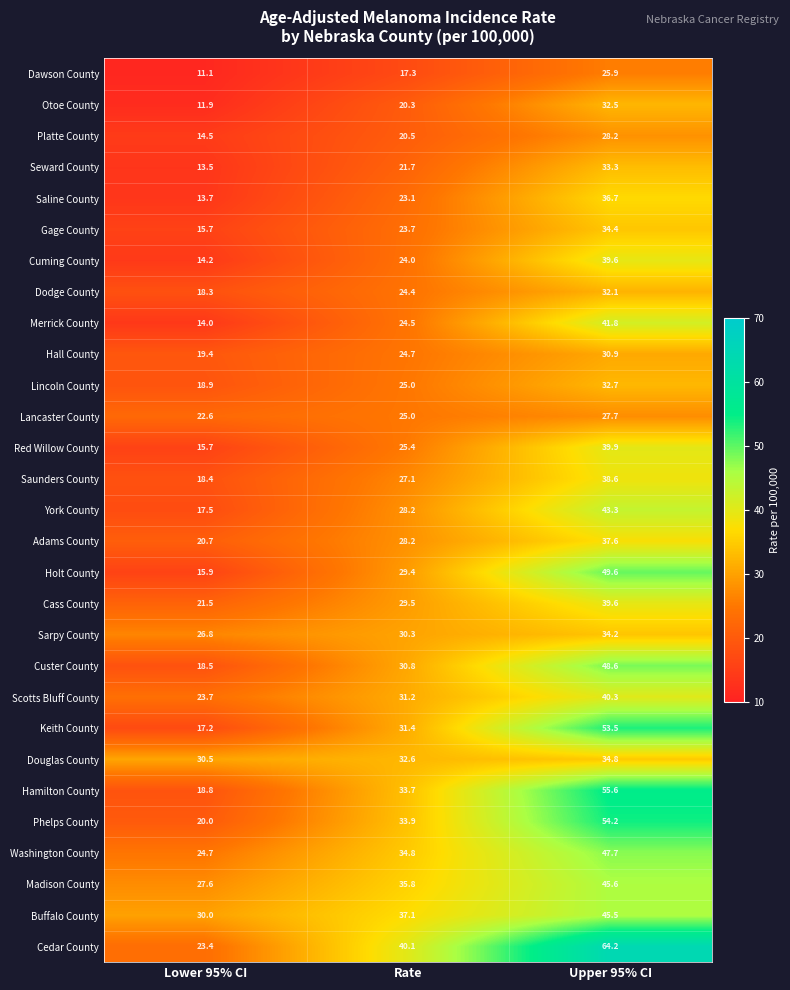

At which category does the chart reach its minimum across all series?

Lower 95% CI